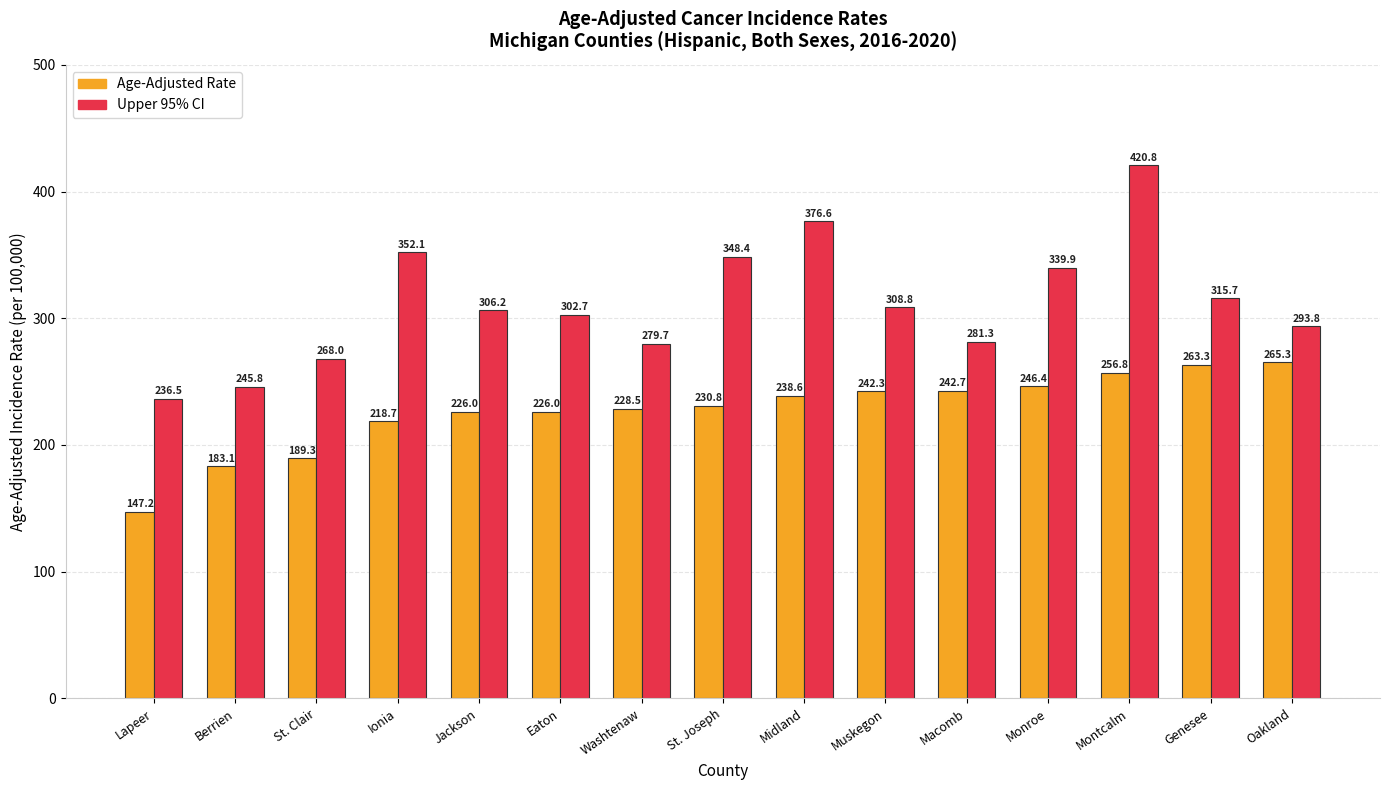

Reading left to right, transcribe all the data shown in this chart.

Age-Adjusted Rate: Lapeer=147.2	Berrien=183.1	St. Clair=189.3	Ionia=218.7	Jackson=226.0	Eaton=226.0	Washtenaw=228.5	St. Joseph=230.8	Midland=238.6	Muskegon=242.3	Macomb=242.7	Monroe=246.4	Montcalm=256.8	Genesee=263.3	Oakland=265.3
Upper 95% CI: Lapeer=236.5	Berrien=245.8	St. Clair=268.0	Ionia=352.1	Jackson=306.2	Eaton=302.7	Washtenaw=279.7	St. Joseph=348.4	Midland=376.6	Muskegon=308.8	Macomb=281.3	Monroe=339.9	Montcalm=420.8	Genesee=315.7	Oakland=293.8